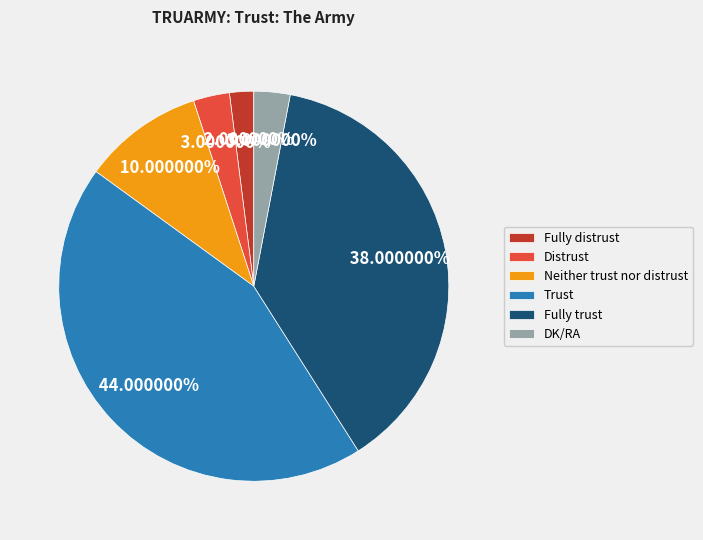

Is there a majority slice in this chart?

No